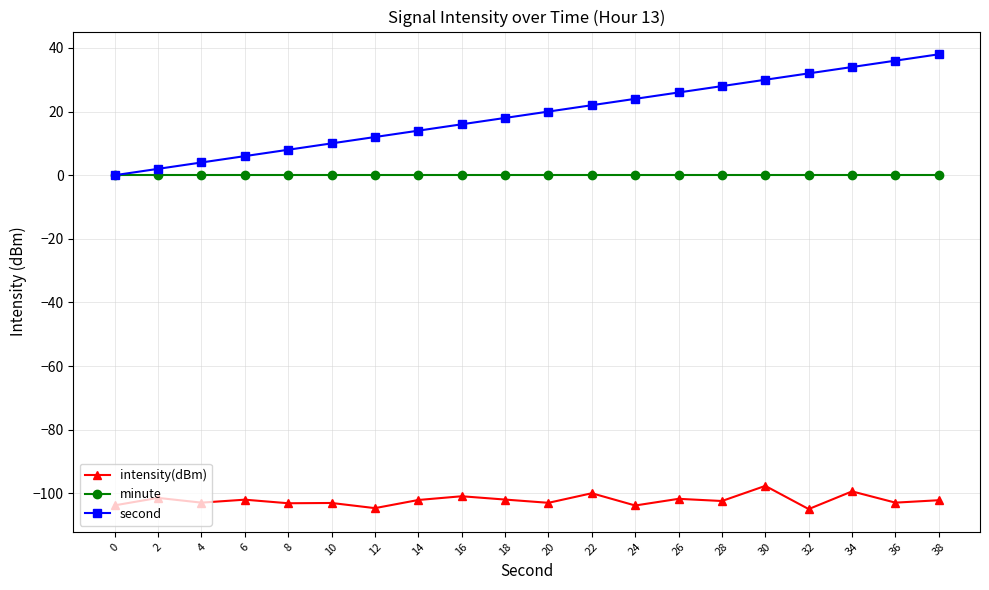

The minute series shows 0.0 at 32. True or false?

True